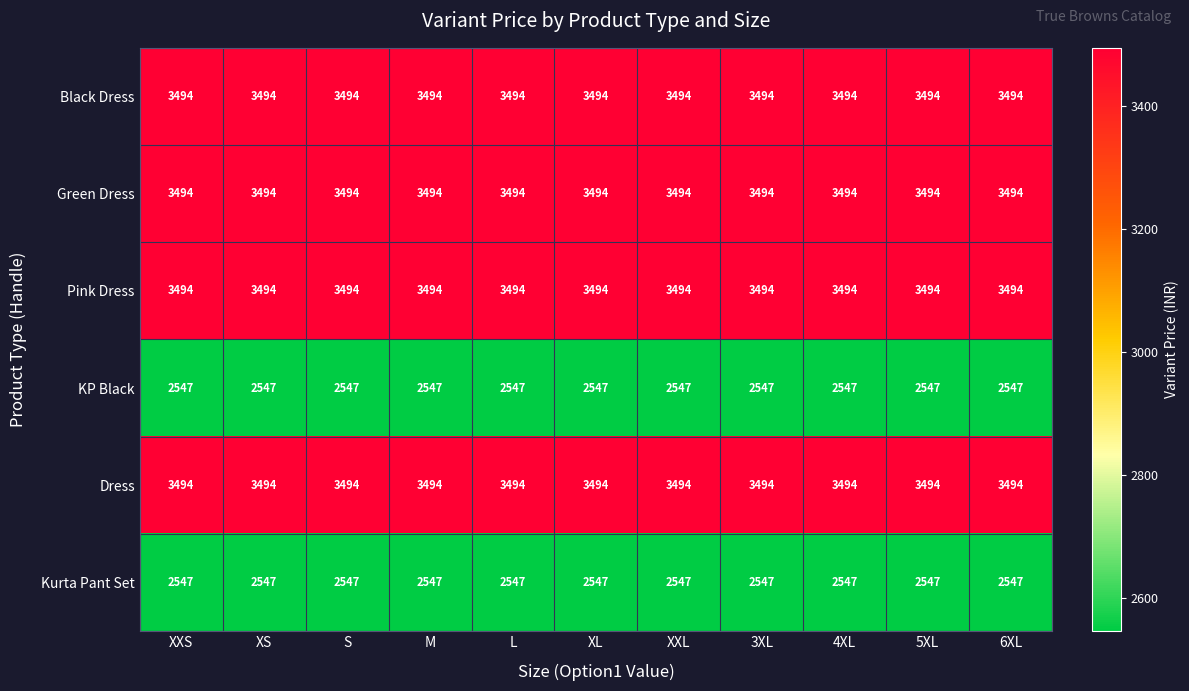

What is the spread (max minus min) of values at 5XL?

947